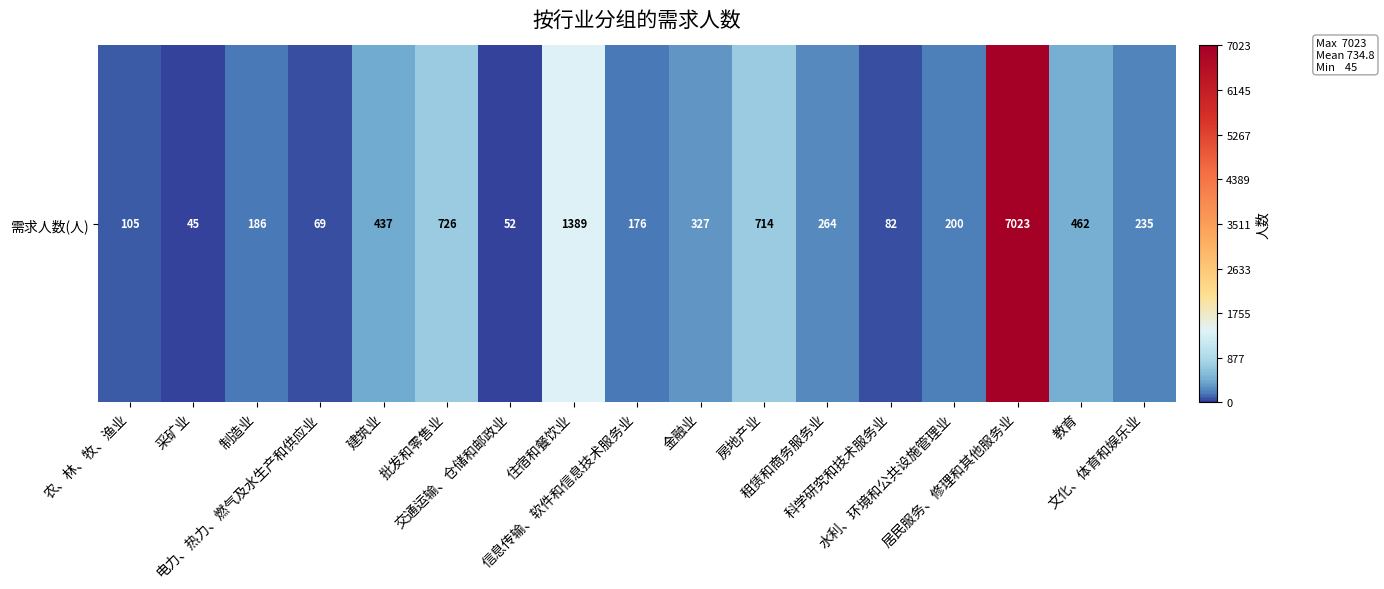

What is the difference between the maximum and minimum values?

6978